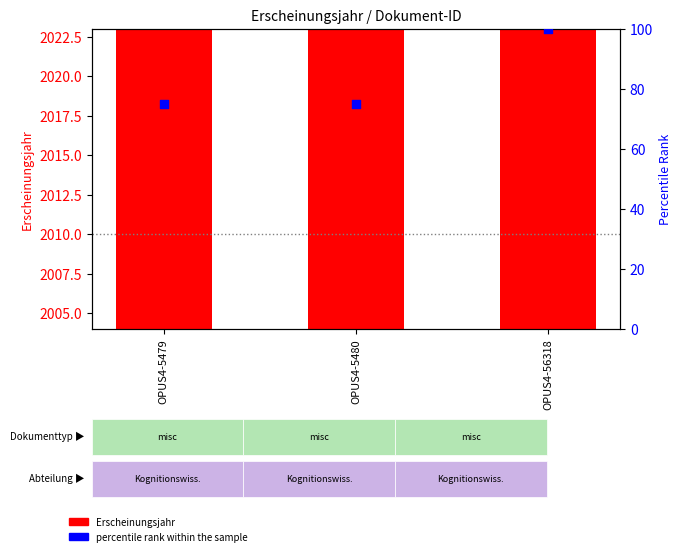

Which series has the largest total across all categories?

Erscheinungsjahr